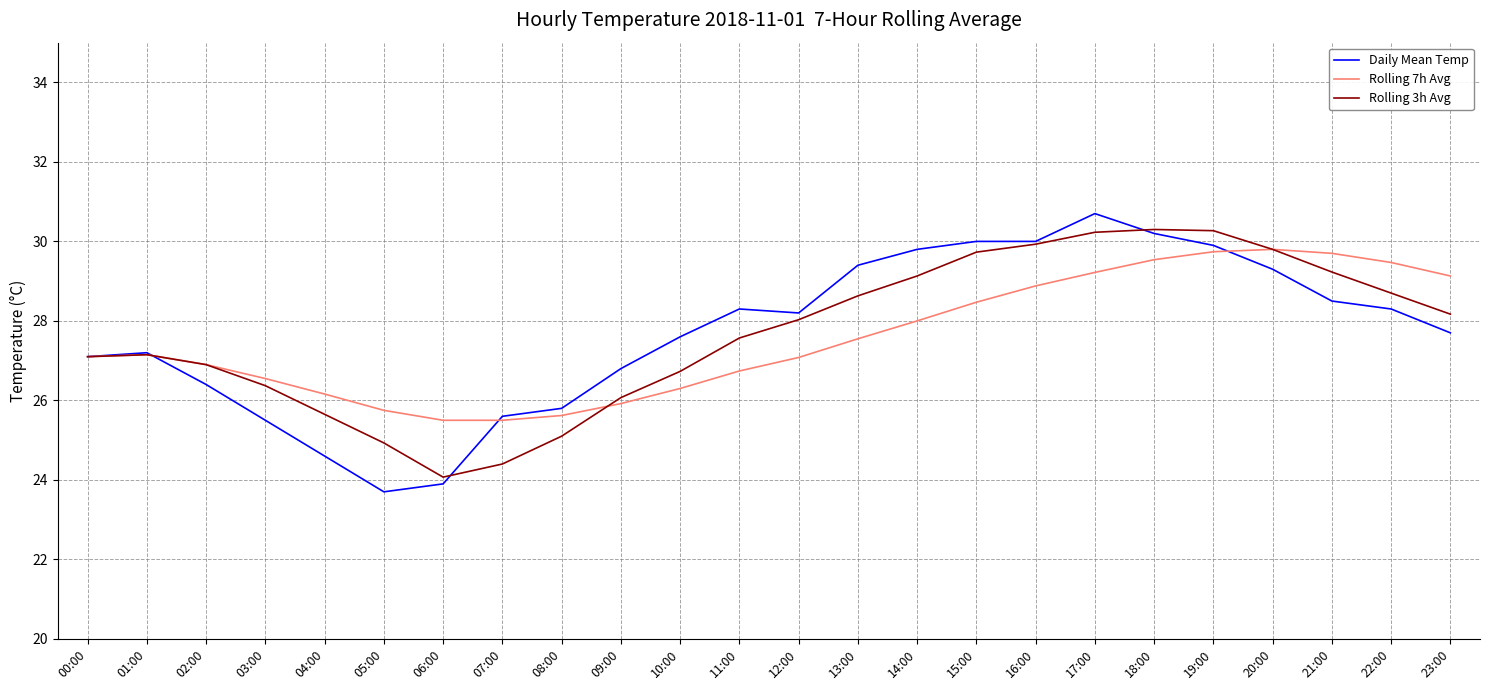

Does the chart have visible grid lines?

Yes